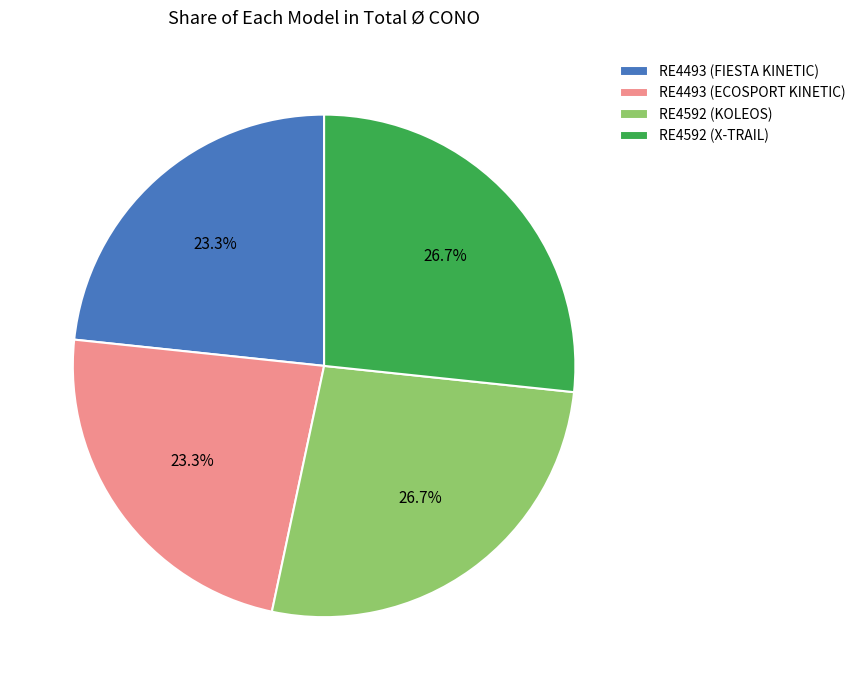

To the nearest percent, what percentage of the pie is RE4493 (FIESTA KINETIC)?

23%